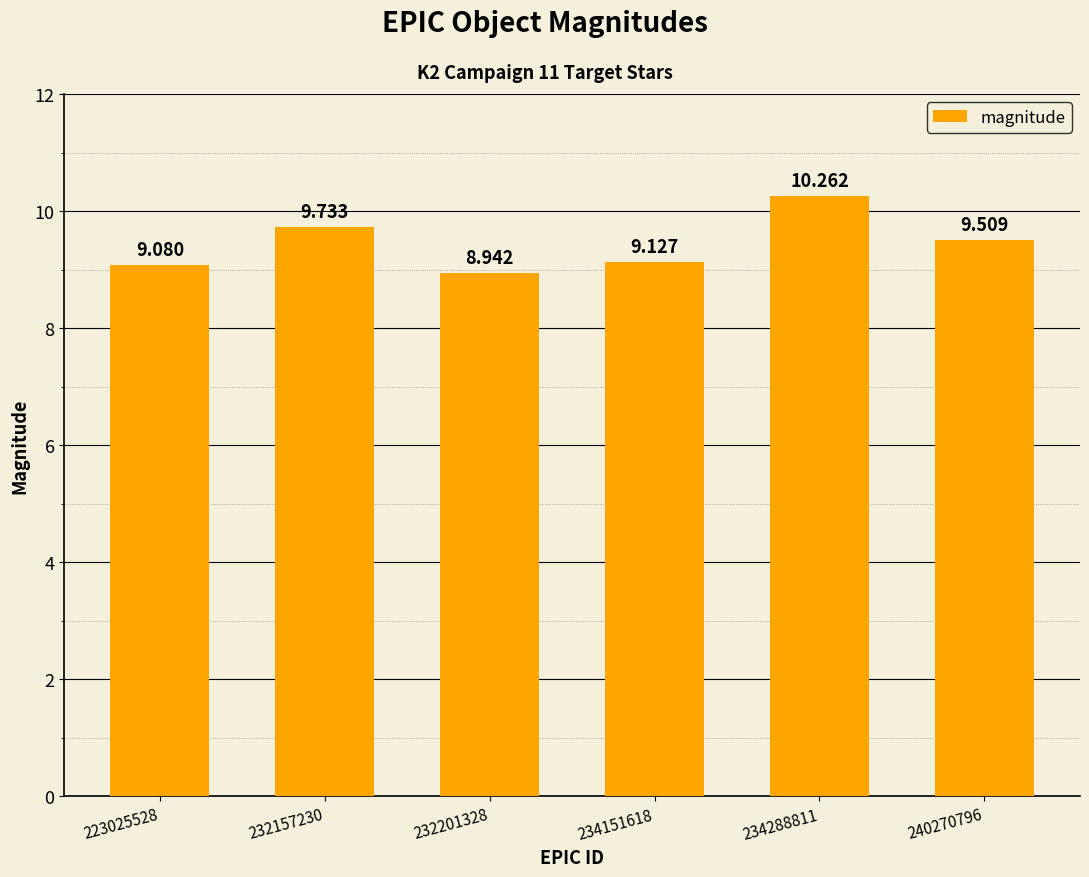

Are the bars grouped side by side (vs. stacked)?

No